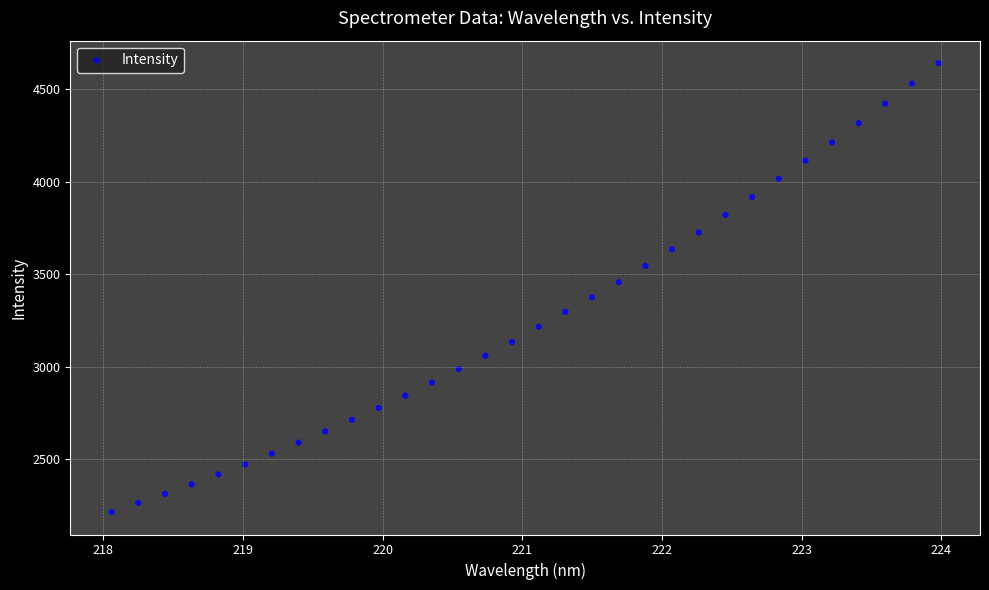

What is the range of X values (max minus min)?

5.9